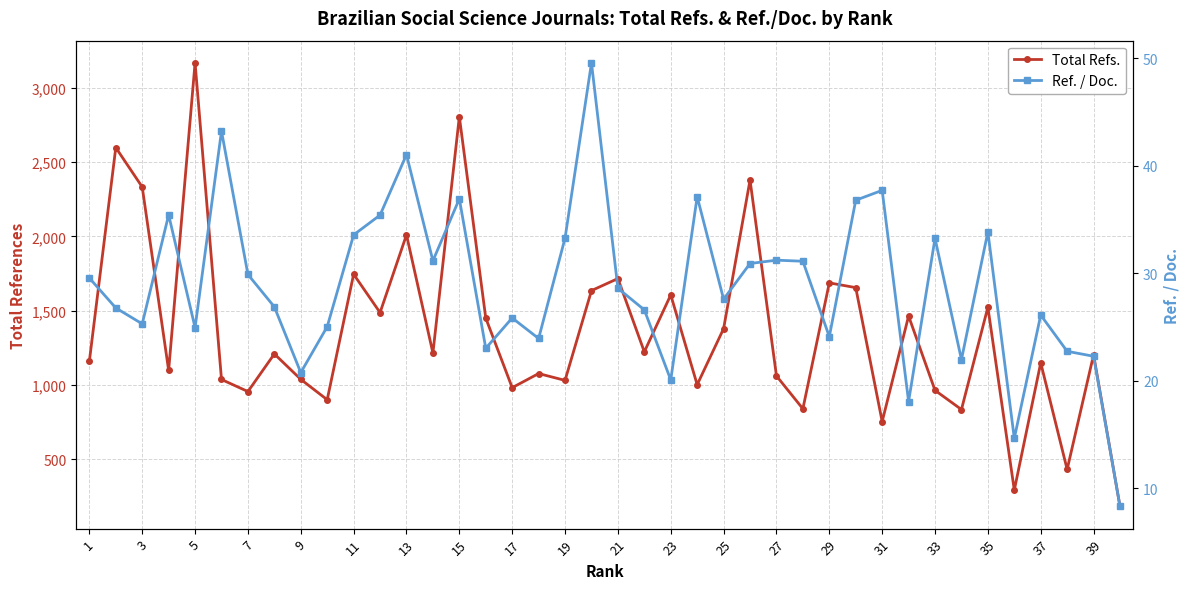

How many series are shown in this chart?

2